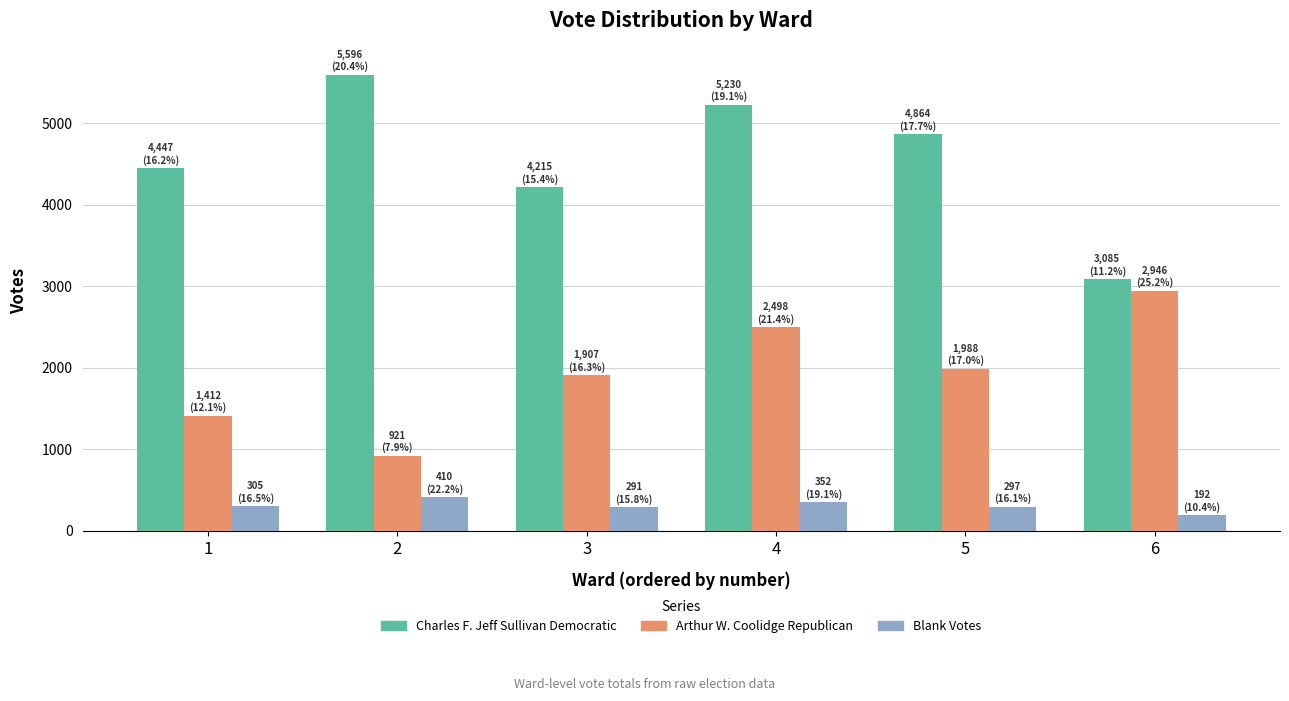

How many bars are there in each group?

3